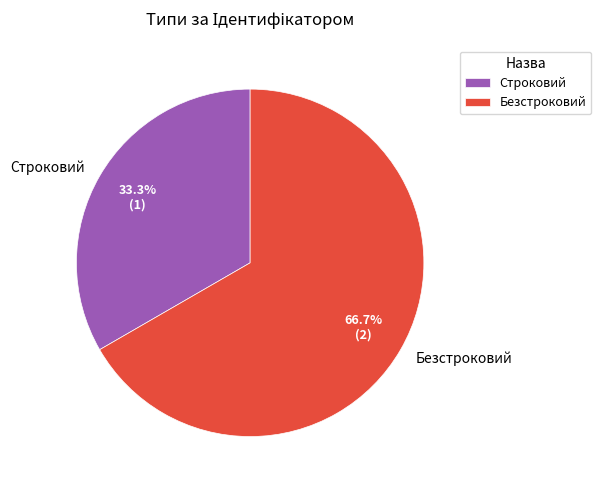

The Безстроковий slice represents 73% of the pie. True or false?

False